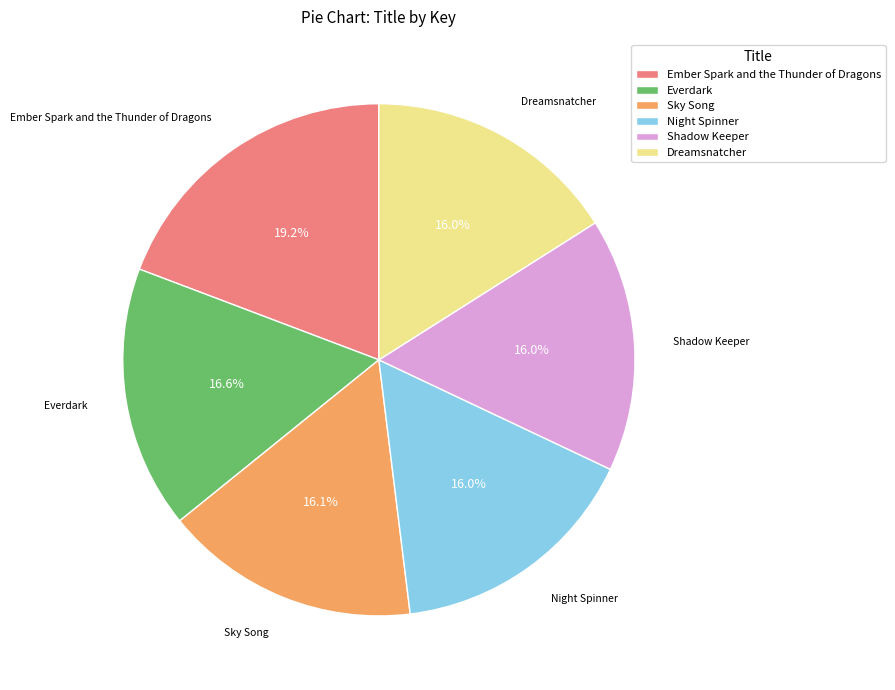

Is it true that Shadow Keeper is 22% of the pie?

False